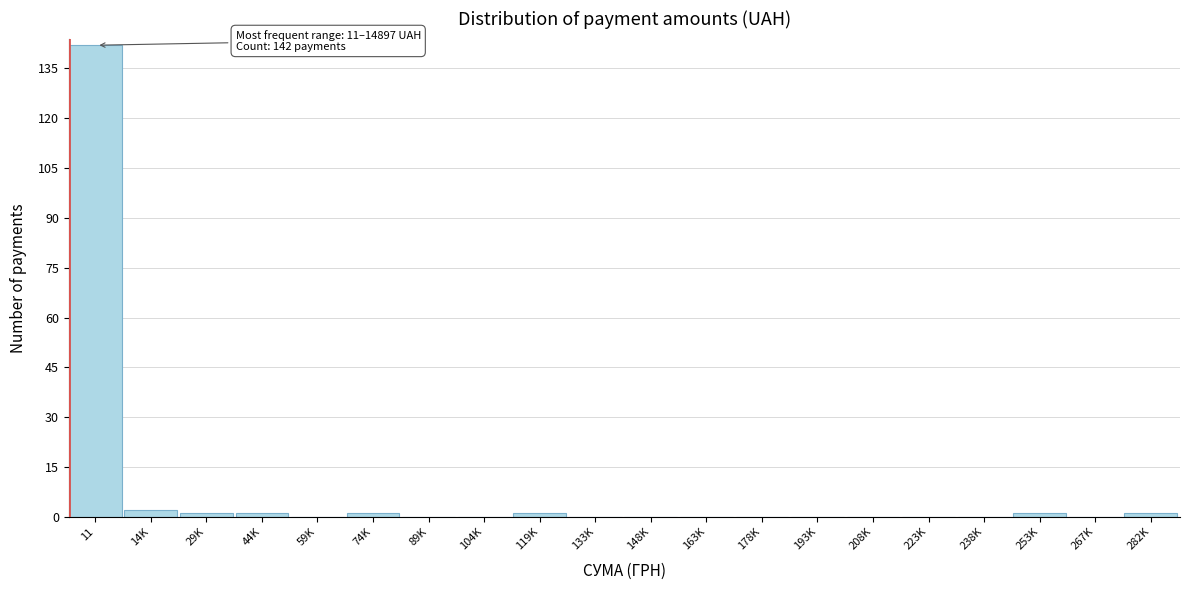

Reading left to right, what are all the values shown in this chart?

11=142	14K=2	29K=1	44K=1	59K=0	74K=1	89K=0	104K=0	119K=1	133K=0	148K=0	163K=0	178K=0	193K=0	208K=0	223K=0	238K=0	253K=1	267K=0	282K=1